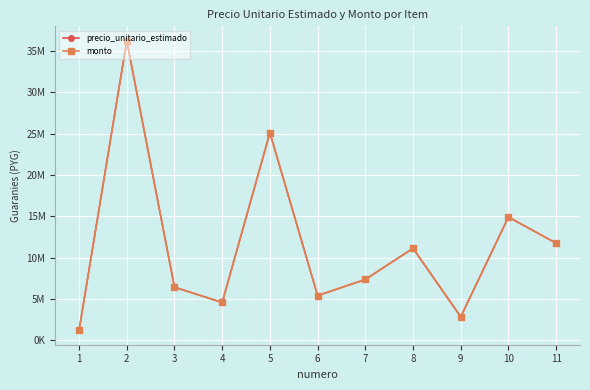

Where is the first local minimum for precio_unitario_estimado?

4